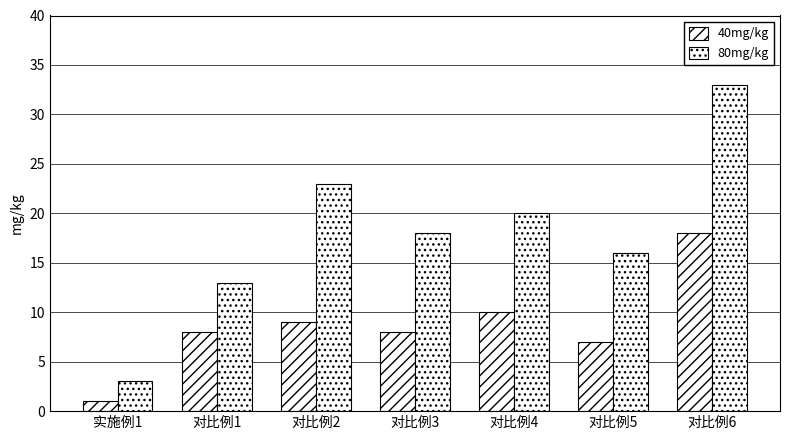

Are the bars horizontal?

No